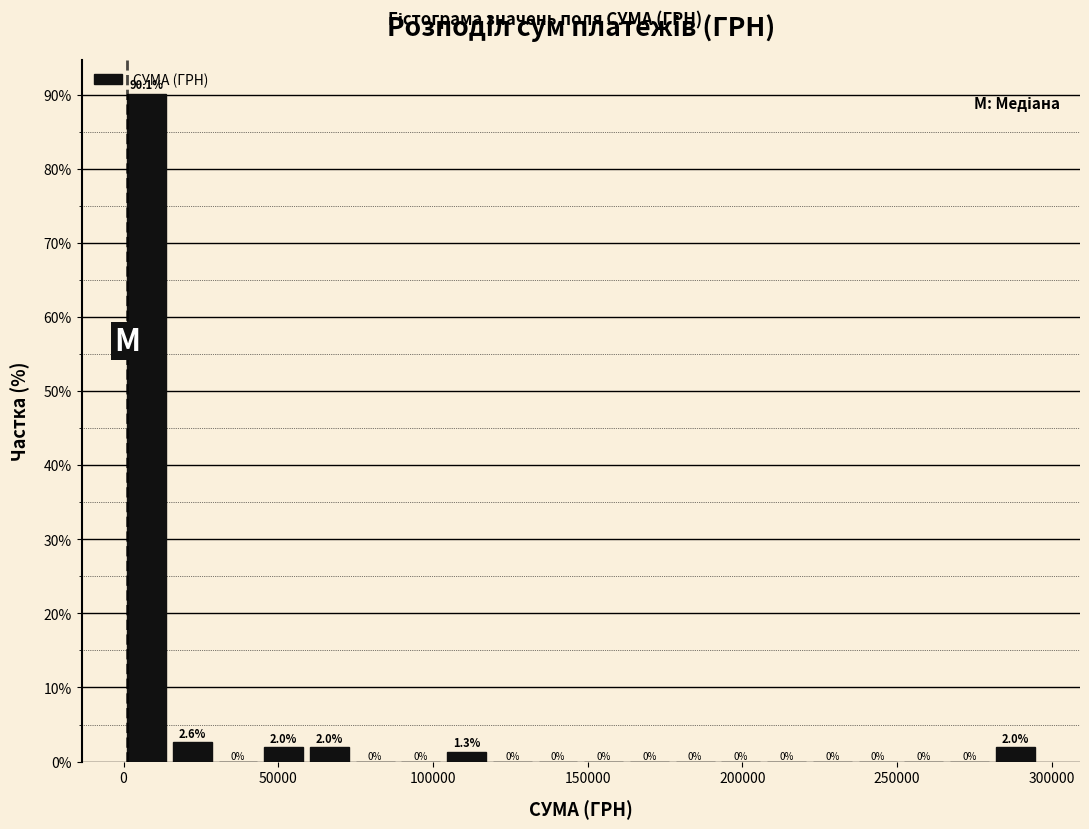

Read against the x-axis, roughly where is the centre of the tallest bar?

5000